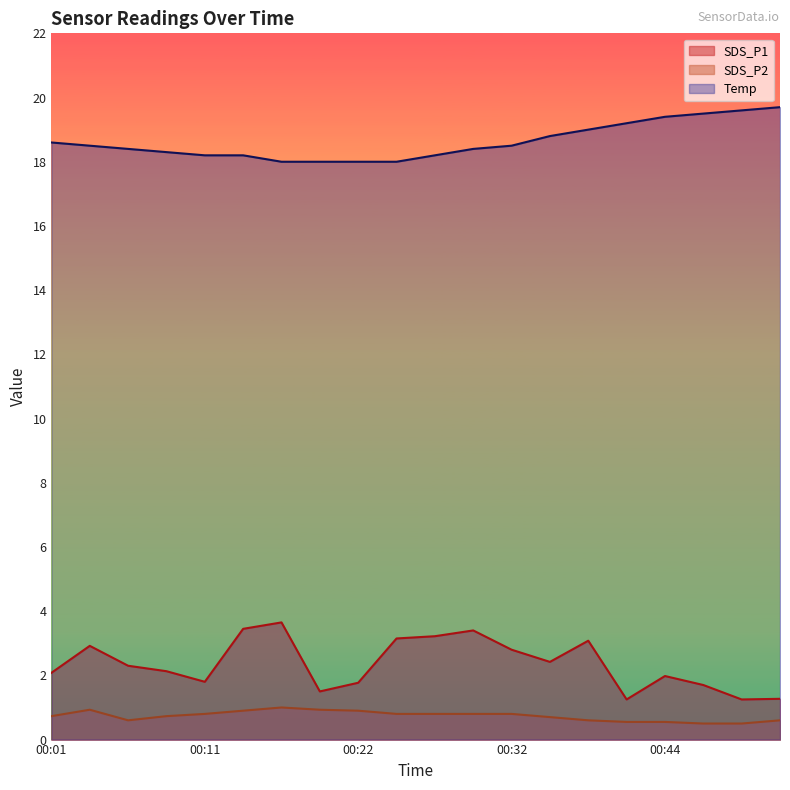

How many data points does each series have?

20